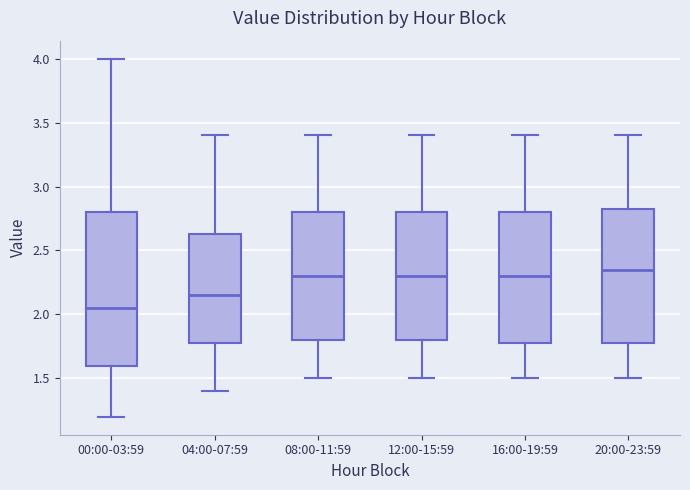

Which box's median line is the lowest?

00:00-03:59